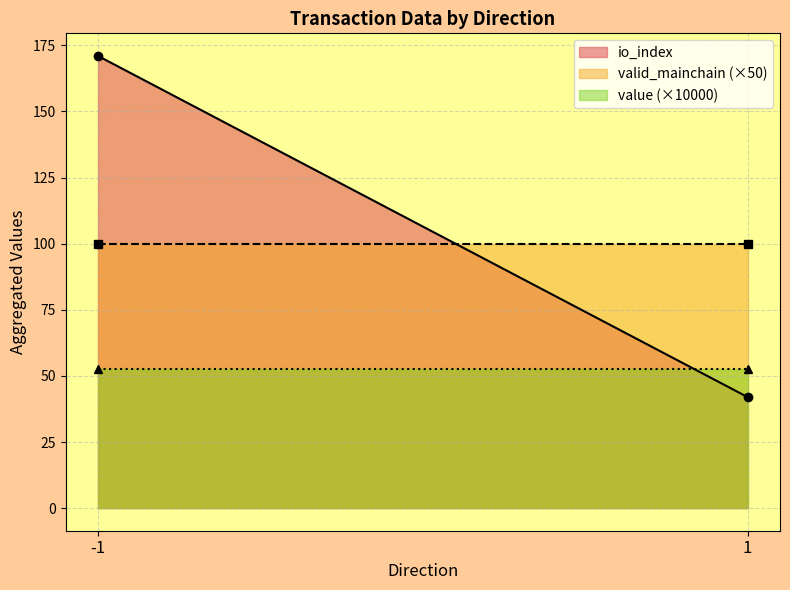

How many series are shown in this chart?

3